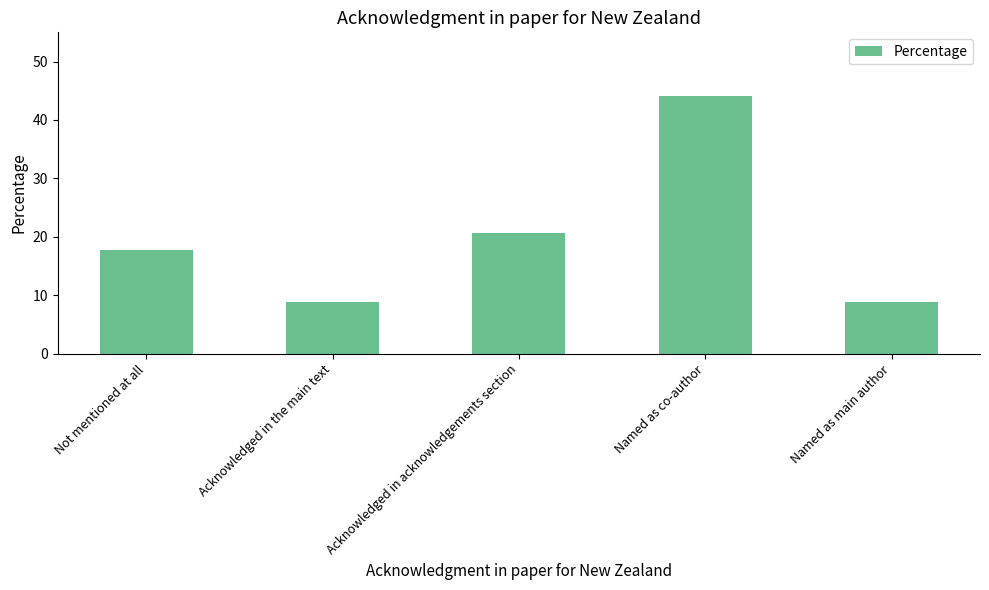

Where is the data nearest to the value 26?

Acknowledged in acknowledgements section